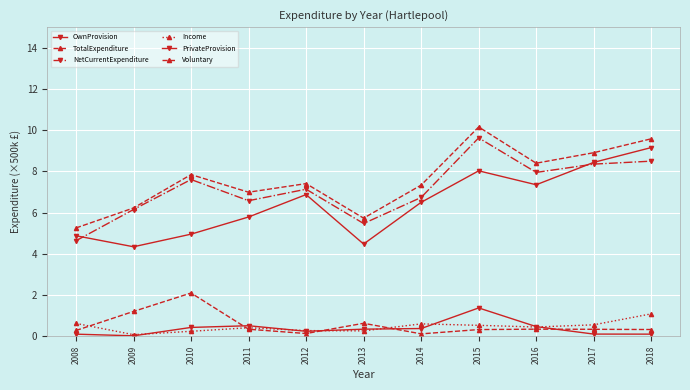

Is this an area chart (filled region under the line)?

No